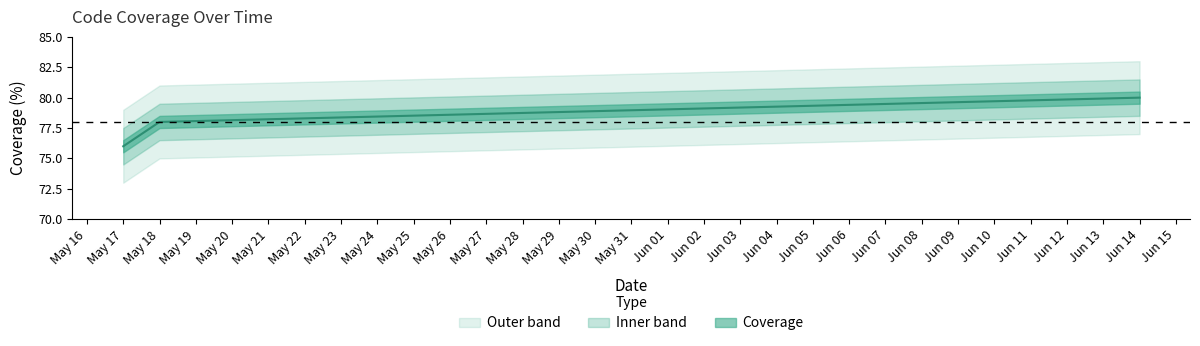

Count the values in the range 76 to 80.

3